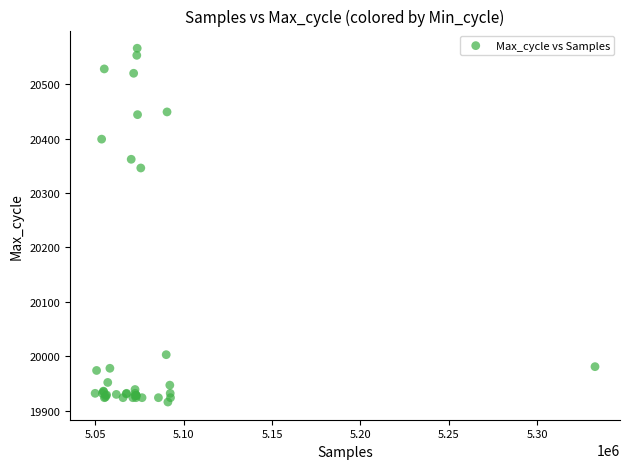

What Y value in the scatter plot is closest to 20241?

20346